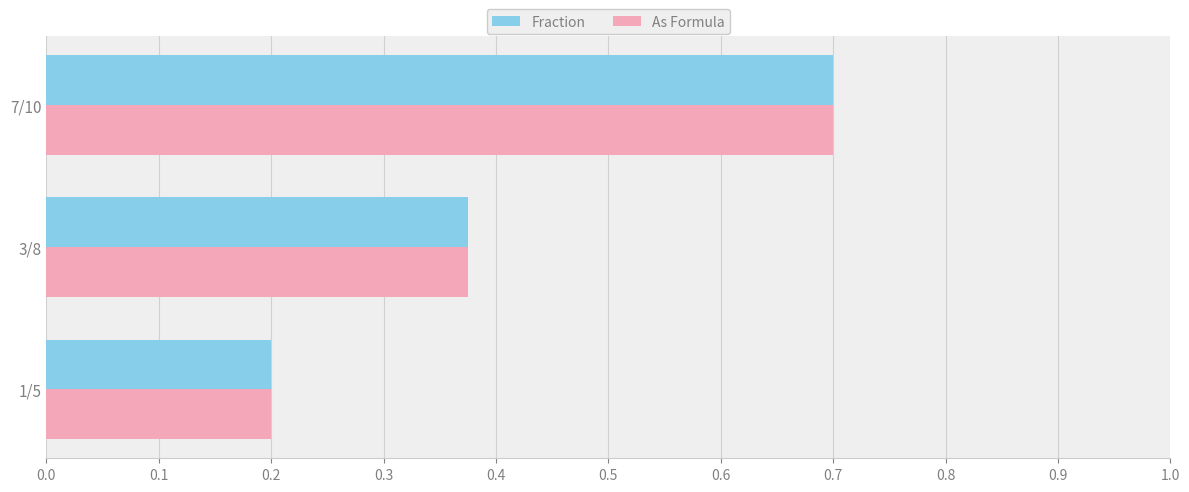

At how many categories does at least one series exceed 0?

3